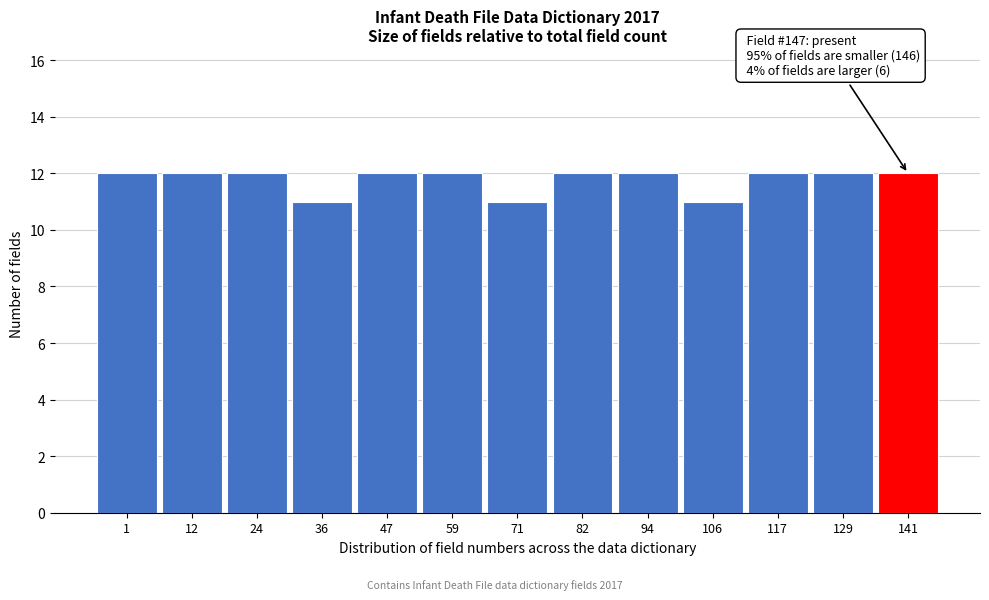

Reading left to right, list all the values displayed in this chart.

1=12	12=12	24=12	36=11	47=12	59=12	71=11	82=12	94=12	106=11	117=12	129=12	141=12